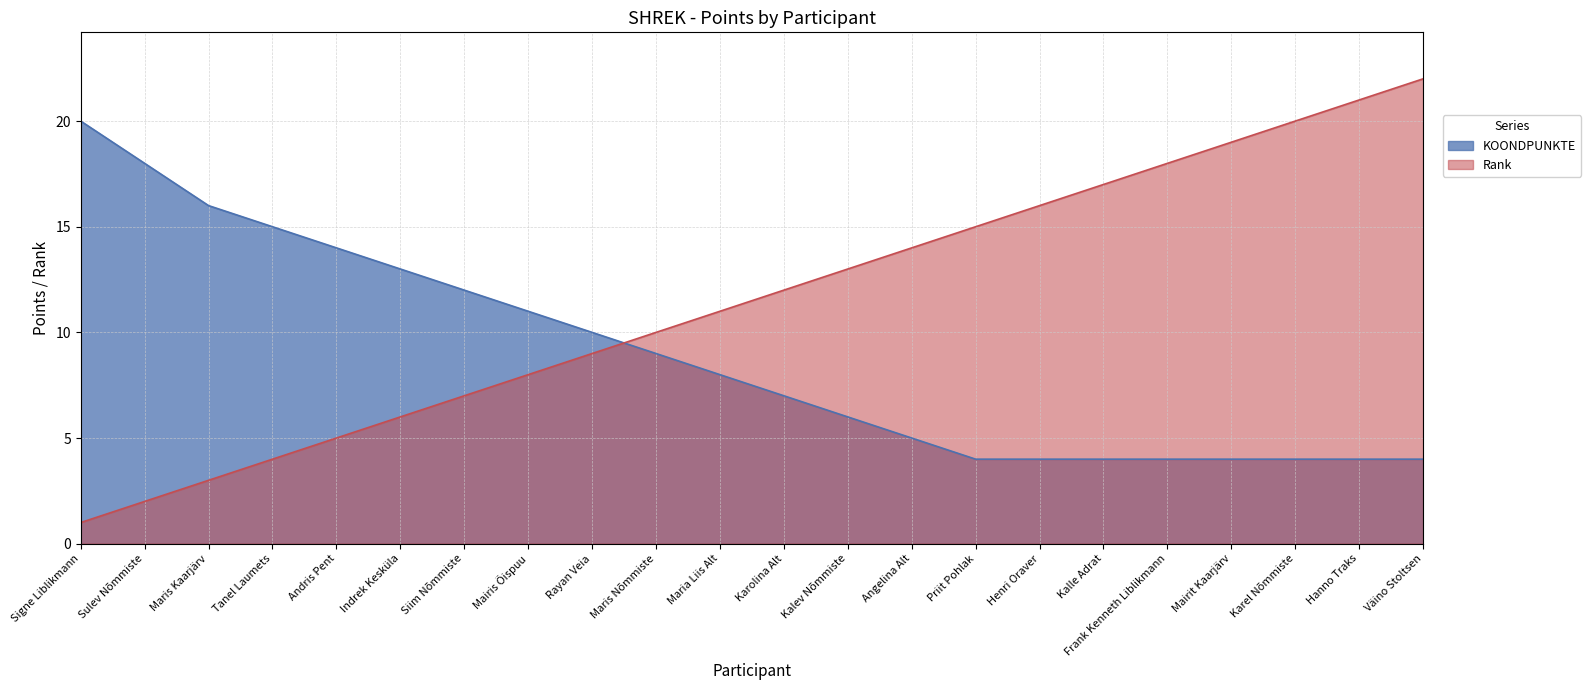

At Maria Liis Alt, list the series in order from smallest to largest.

KOONDPUNKTE, Rank